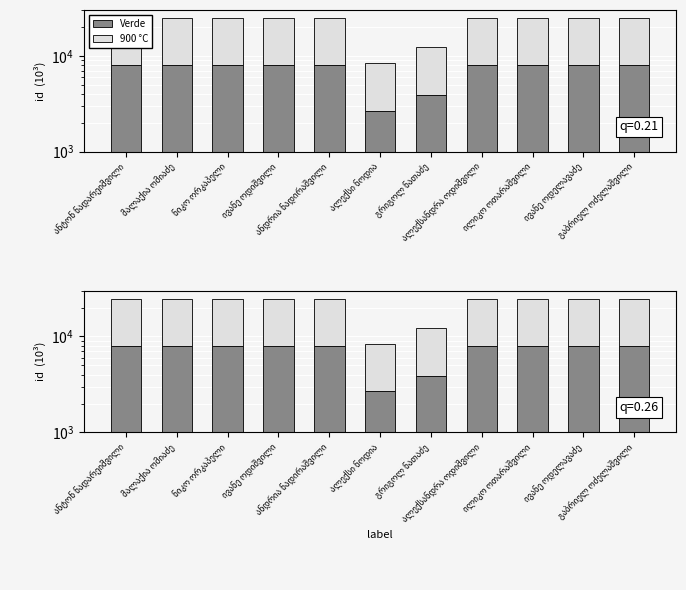

What is the label of the 11th bar from the right?

ანტონ ნადარეიშვილი